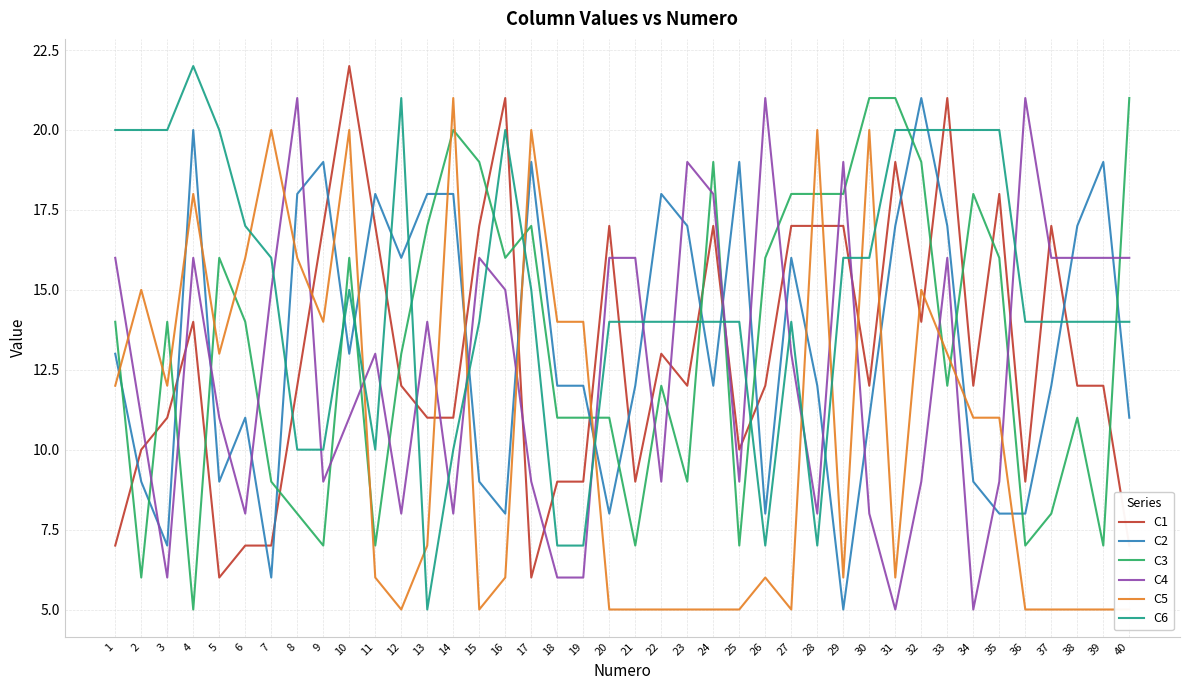

Where do C1 and C4 first cross each other?

2 and 3